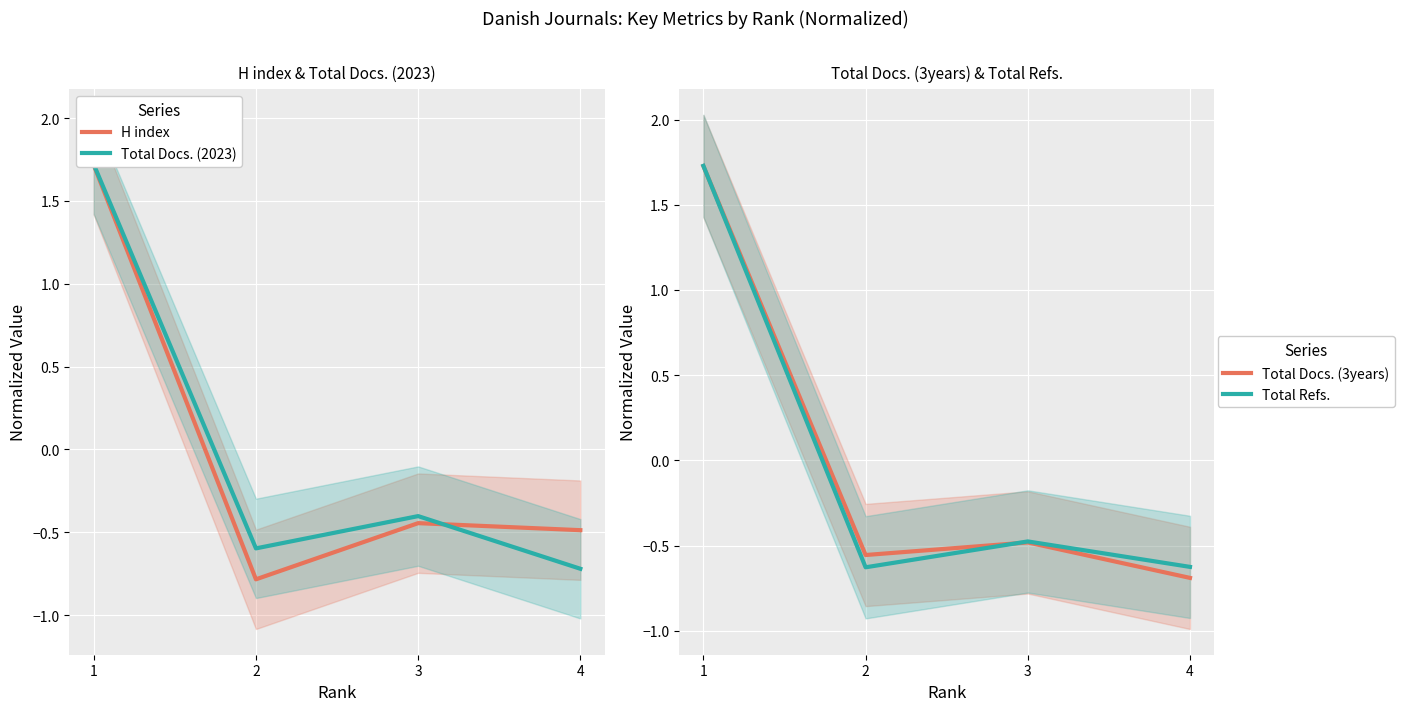

Which has a higher value, 2 or 4?

4